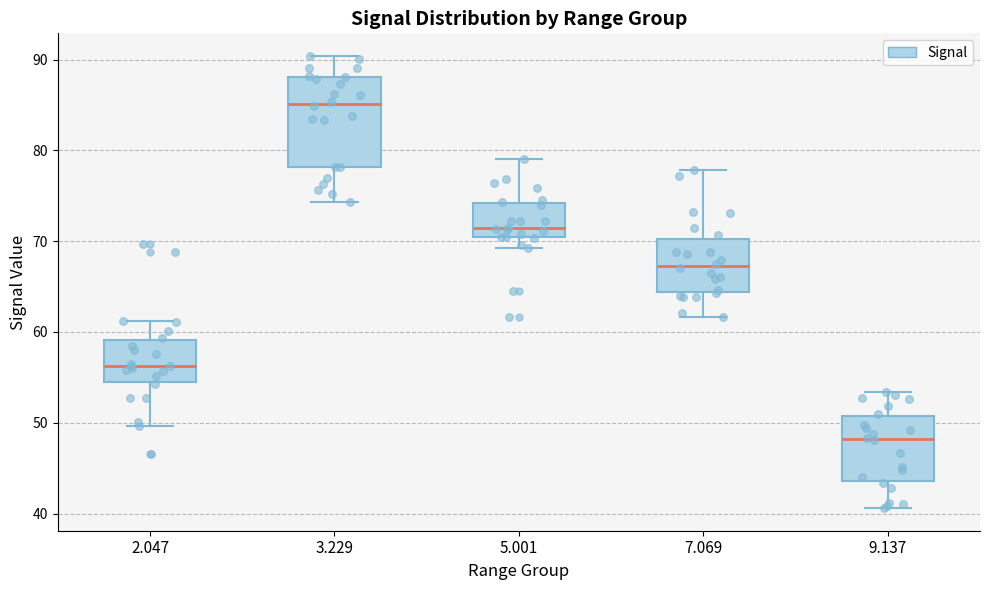

Which box is the tallest, from its lower edge to its upper edge?

3.229